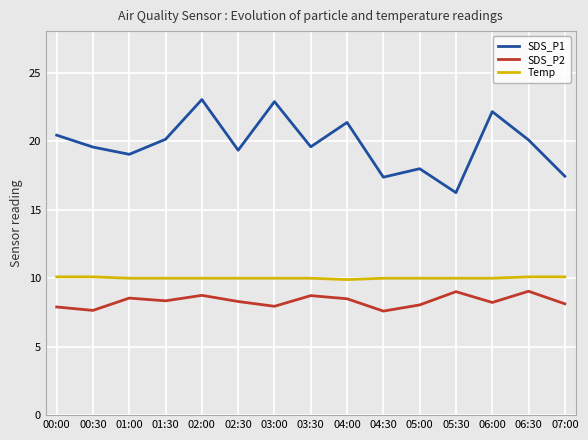

Between 04:00 and 06:00, which series saw the biggest shift?

SDS_P1